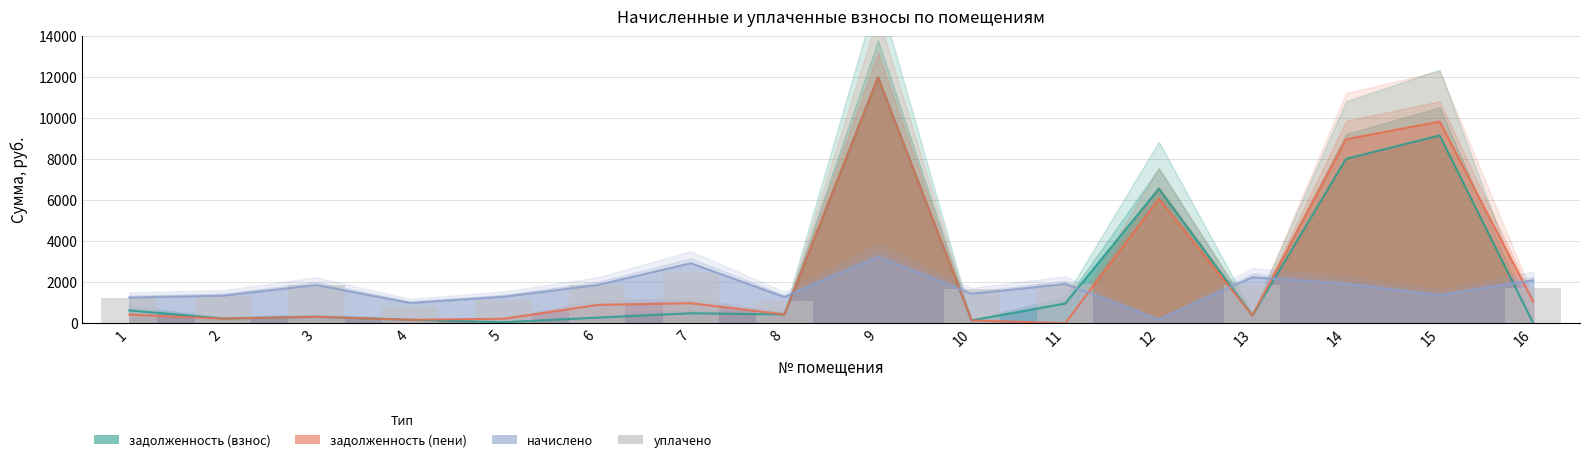

How many bars are there in total?

16